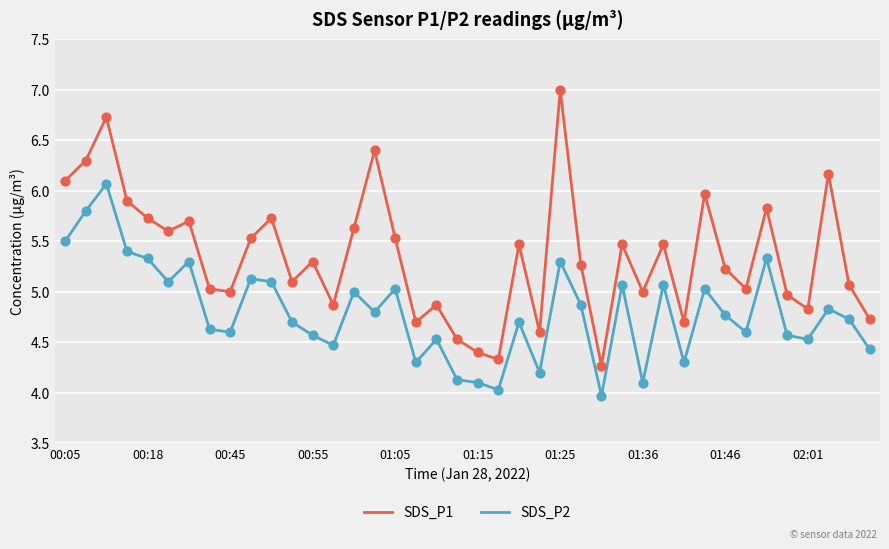

What are all the series names shown in the legend?

SDS_P1, SDS_P2